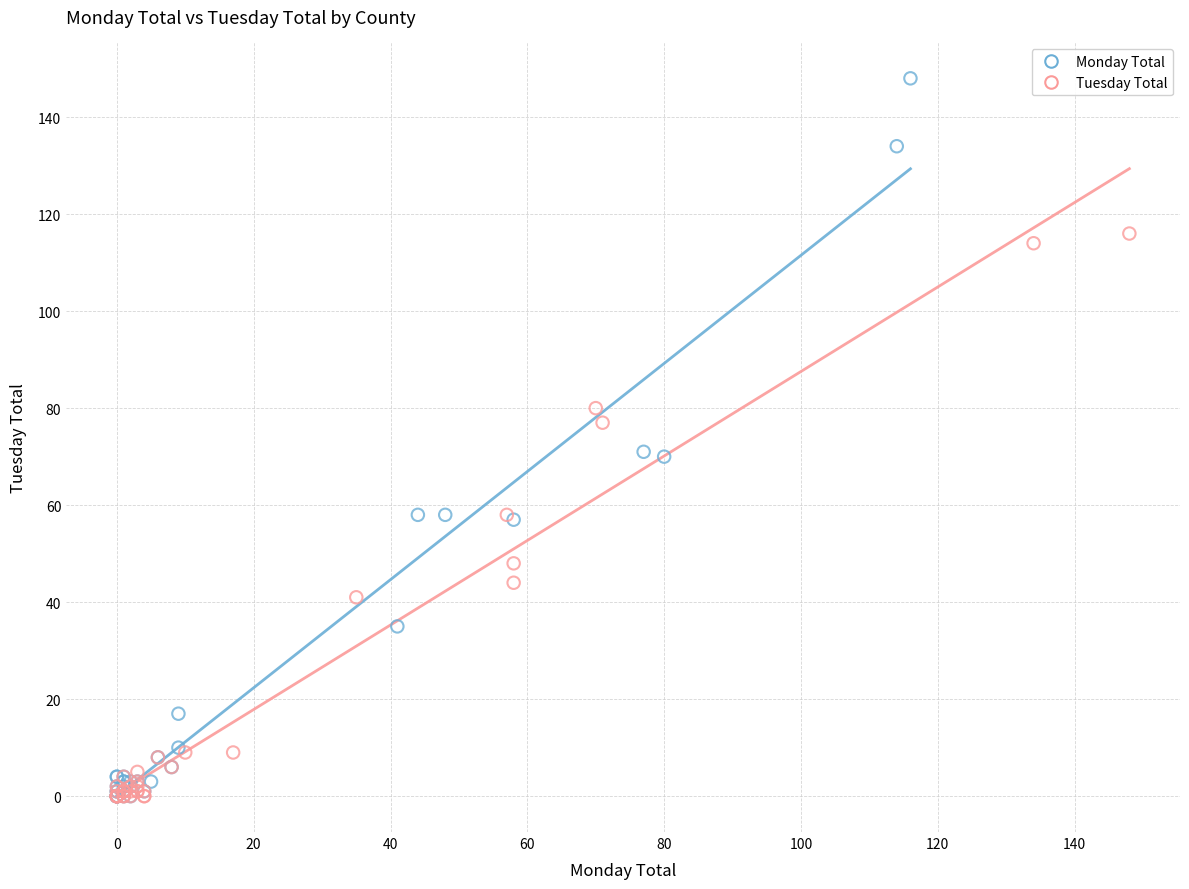

Which series has the widest spread of Y values?

Monday Total